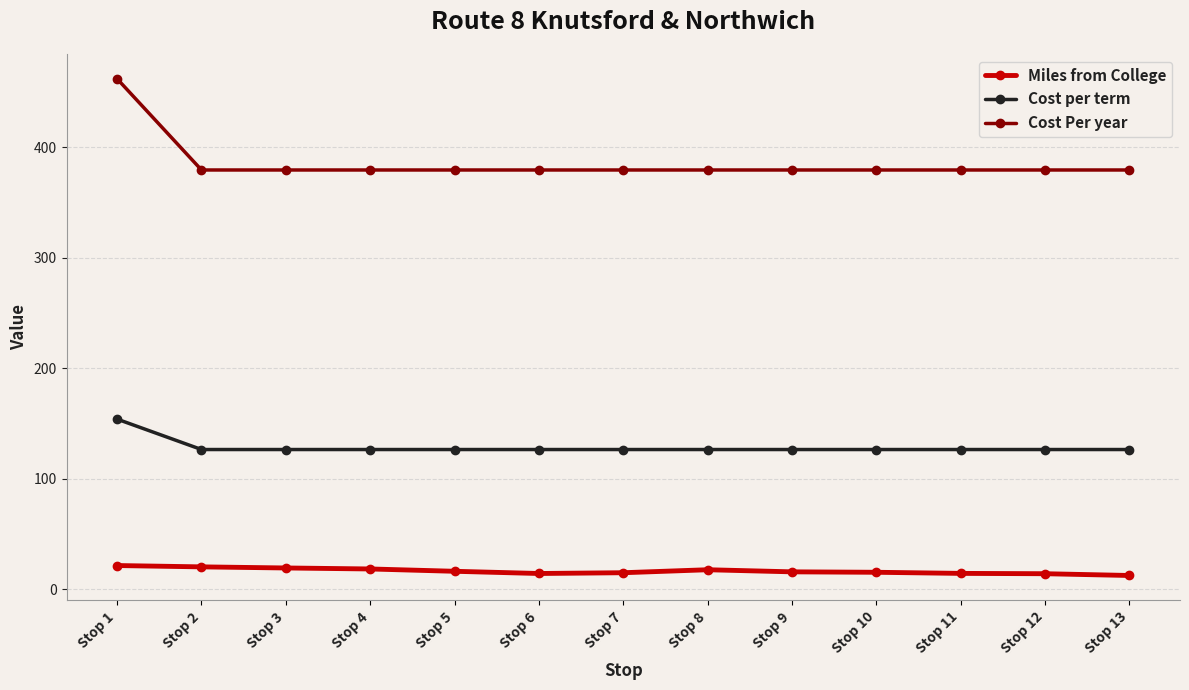

Which series has the largest range (max minus min)?

Cost Per year